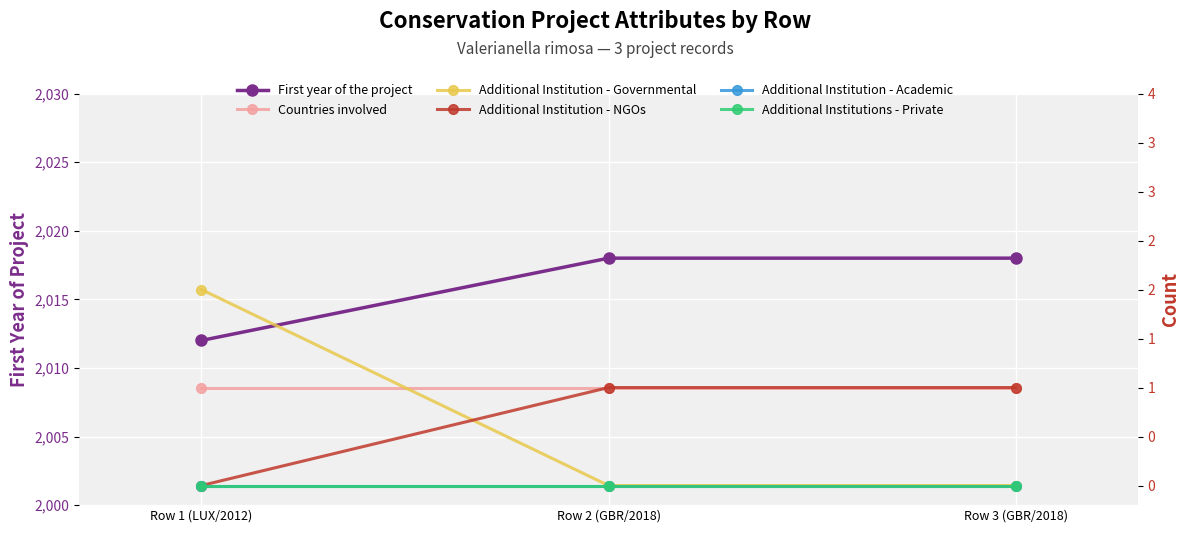

What is the label of the 1st point from the right?

Row 3 (GBR/2018)